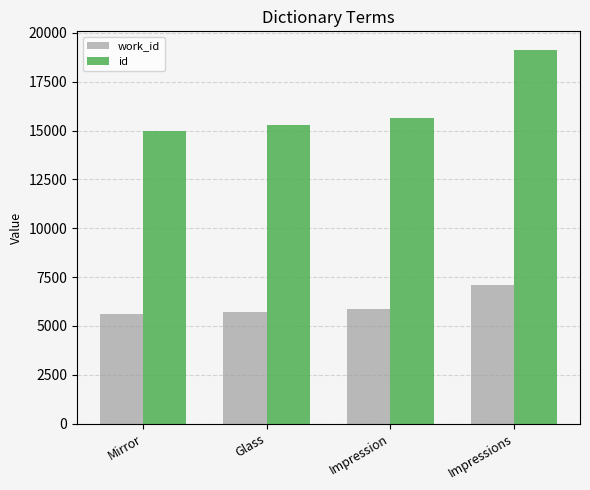

What is the total value across all series at Impression?

21506